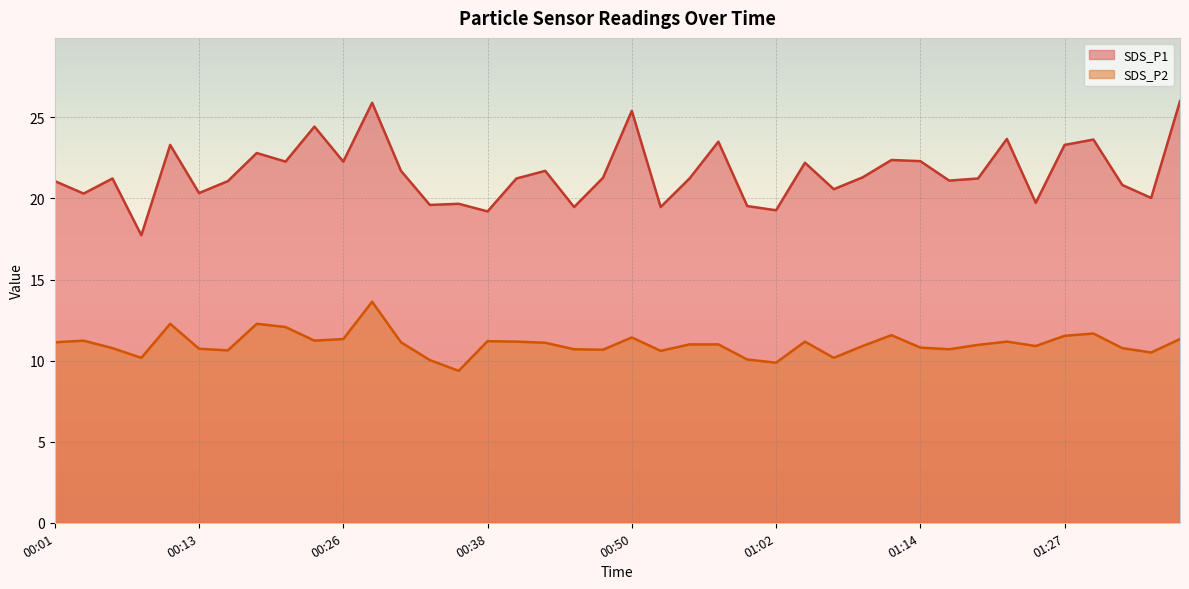

What is the label of the 17th point from the right?

00:57